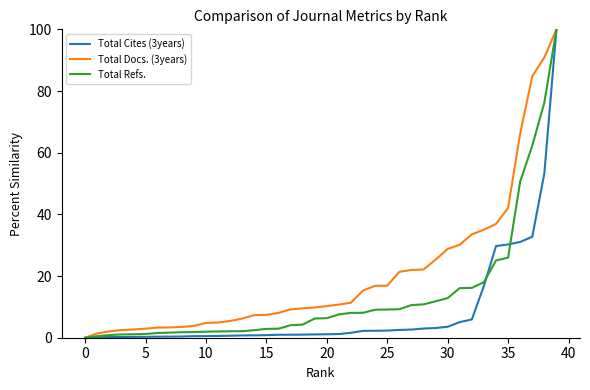

Rank the series by their average value, from lowest to highest.

Total Cites (3years), Total Refs., Total Docs. (3years)